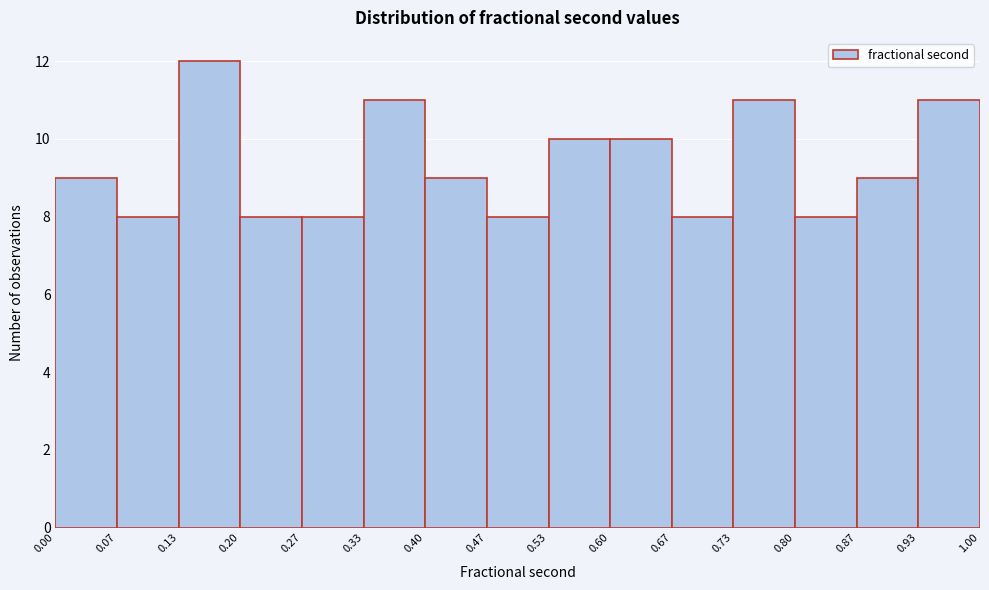

Reading left to right, transcribe this chart: for each bar, give the range it covers on the x-axis and its height. The values are not printed on the chart, so give them approximately, as read against the axis.

0.00 to 0.07: 9
0.07 to 0.13: 8
0.13 to 0.20: 12
0.20 to 0.27: 8
0.27 to 0.33: 8
0.33 to 0.40: 11
0.40 to 0.47: 9
0.47 to 0.53: 8
0.53 to 0.60: 10
0.60 to 0.67: 10
0.67 to 0.73: 8
0.73 to 0.80: 11
0.80 to 0.87: 8
0.87 to 0.93: 9
0.93 to 1.00: 11